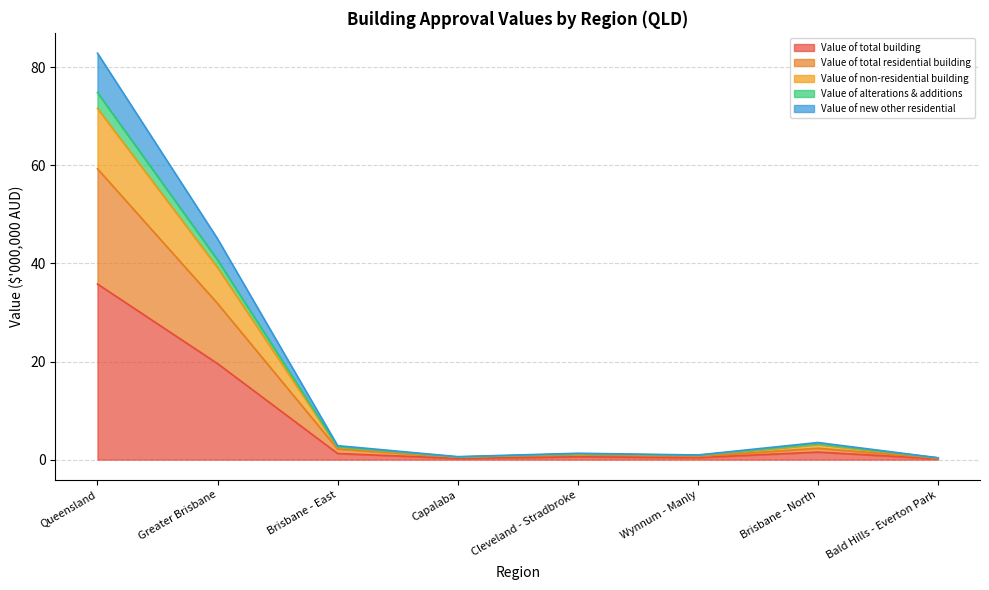

At which category is the sum across all series the highest?

Queensland